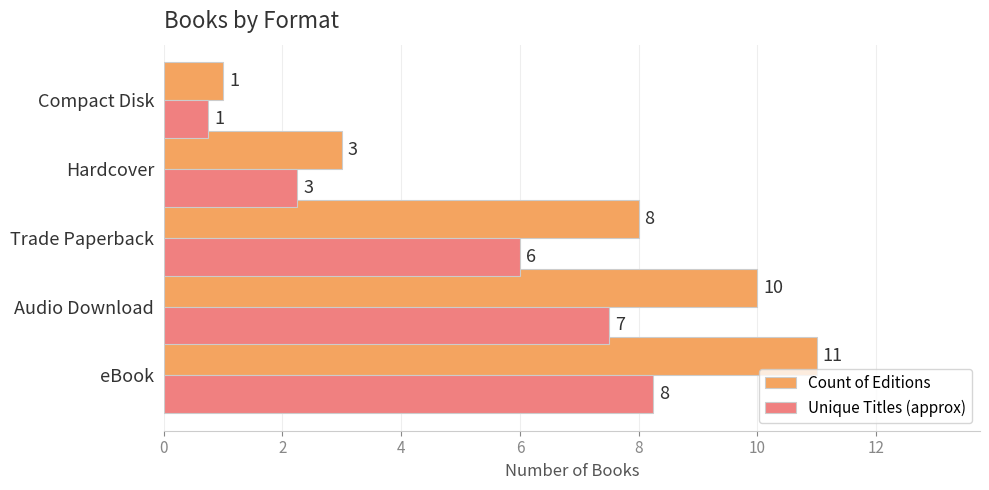

List the series in order of their peak value, lowest first.

Unique Titles (approx), Count of Editions